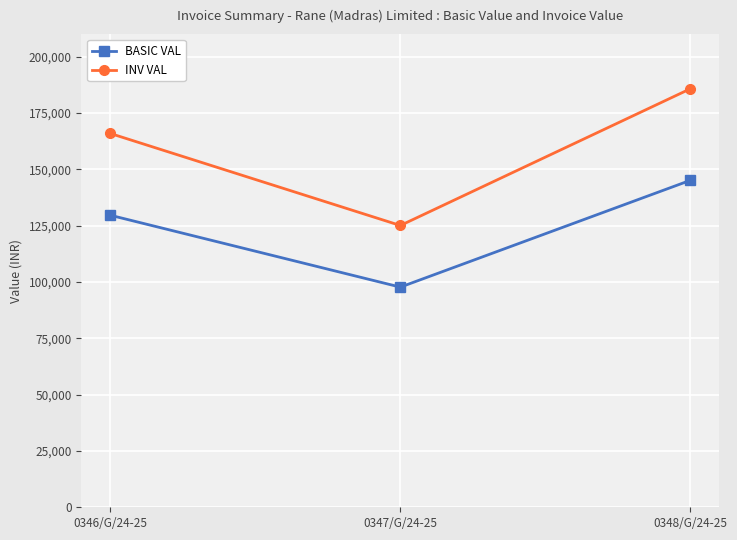

How many categories are shown in the chart?

3